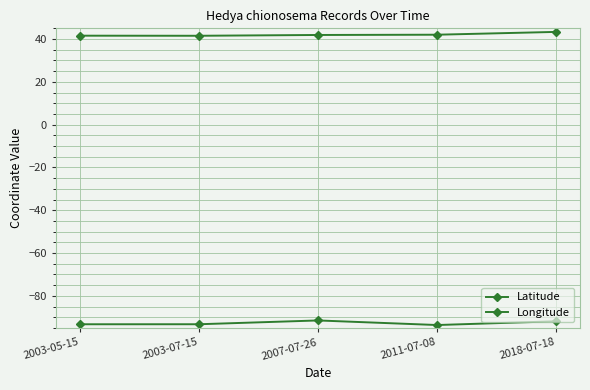

What is the value of the Latitude point at the 3rd from the left?

41.9